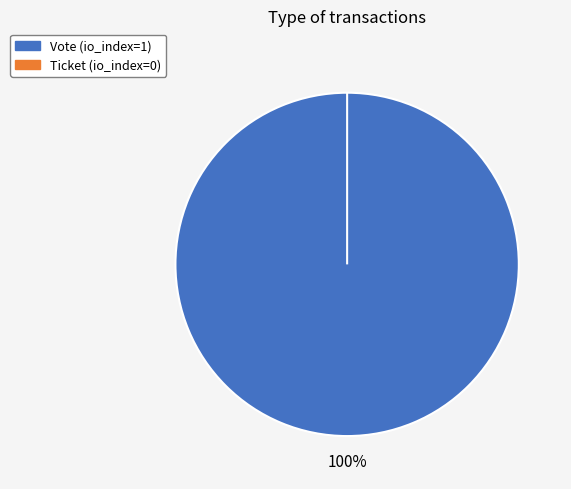

Combined, what portion of the pie is Ticket and Vote?

100.0%